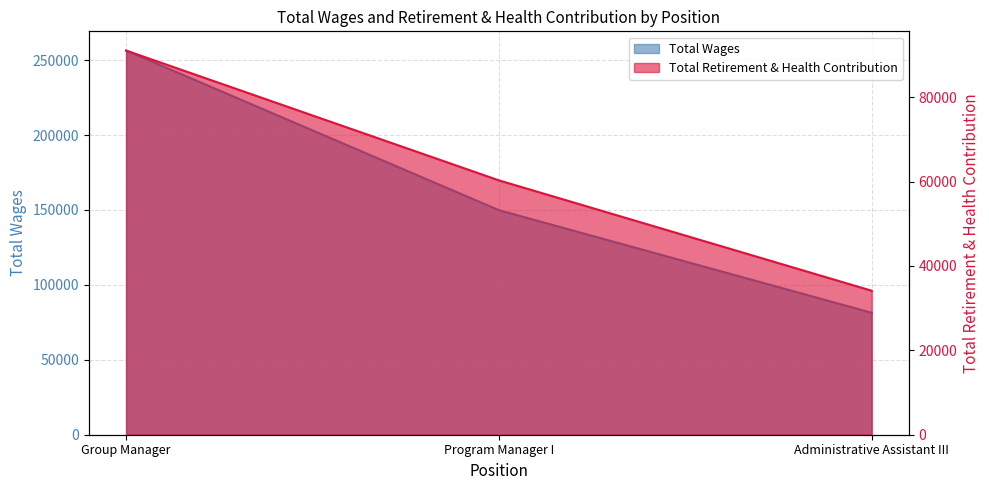

What is the label of the 1st point from the right?

Administrative Assistant III